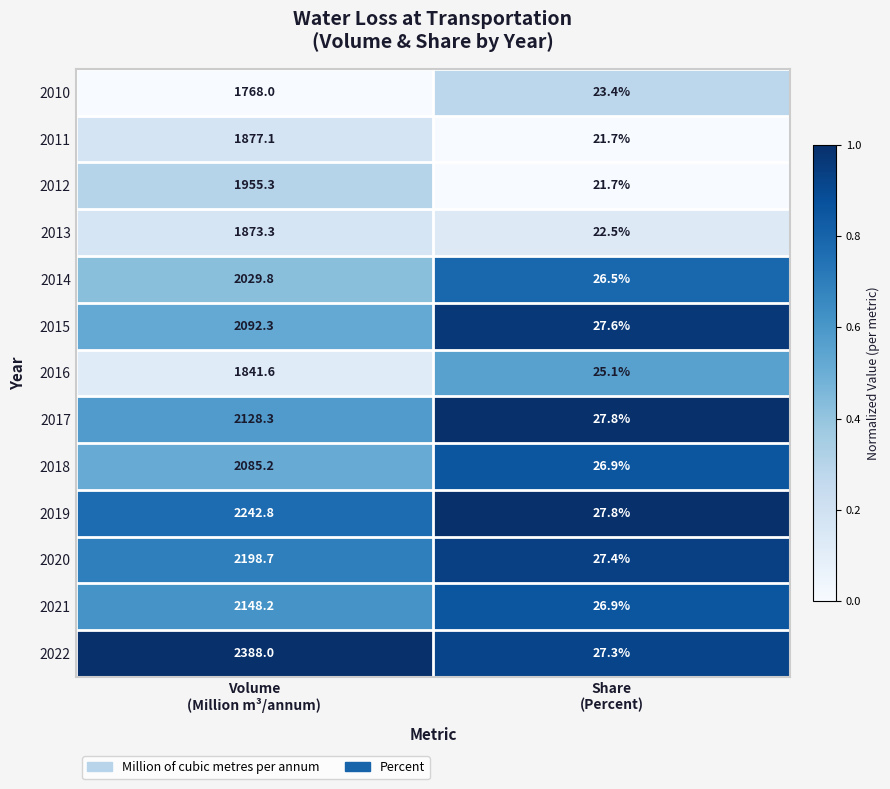

Reading left to right, extract all data points from this chart.

2010: 1768.0	23.4
2011: 1877.1	21.7
2012: 1955.3	21.7
2013: 1873.3	22.5
2014: 2029.8	26.5
2015: 2092.3	27.6
2016: 1841.6	25.1
2017: 2128.3	27.8
2018: 2085.2	26.9
2019: 2242.8	27.8
2020: 2198.7	27.4
2021: 2148.2	26.9
2022: 2388.0	27.3